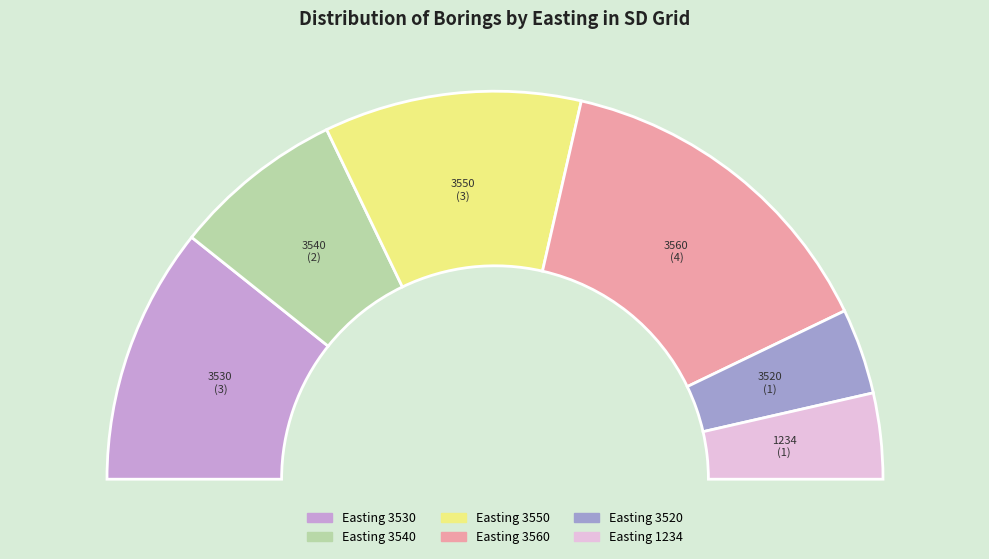

Do 3540 and 3560 together represent more than half of the pie?

No